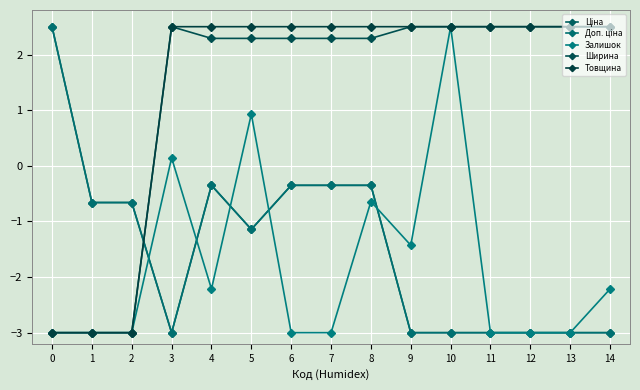

Does the chart have visible grid lines?

Yes